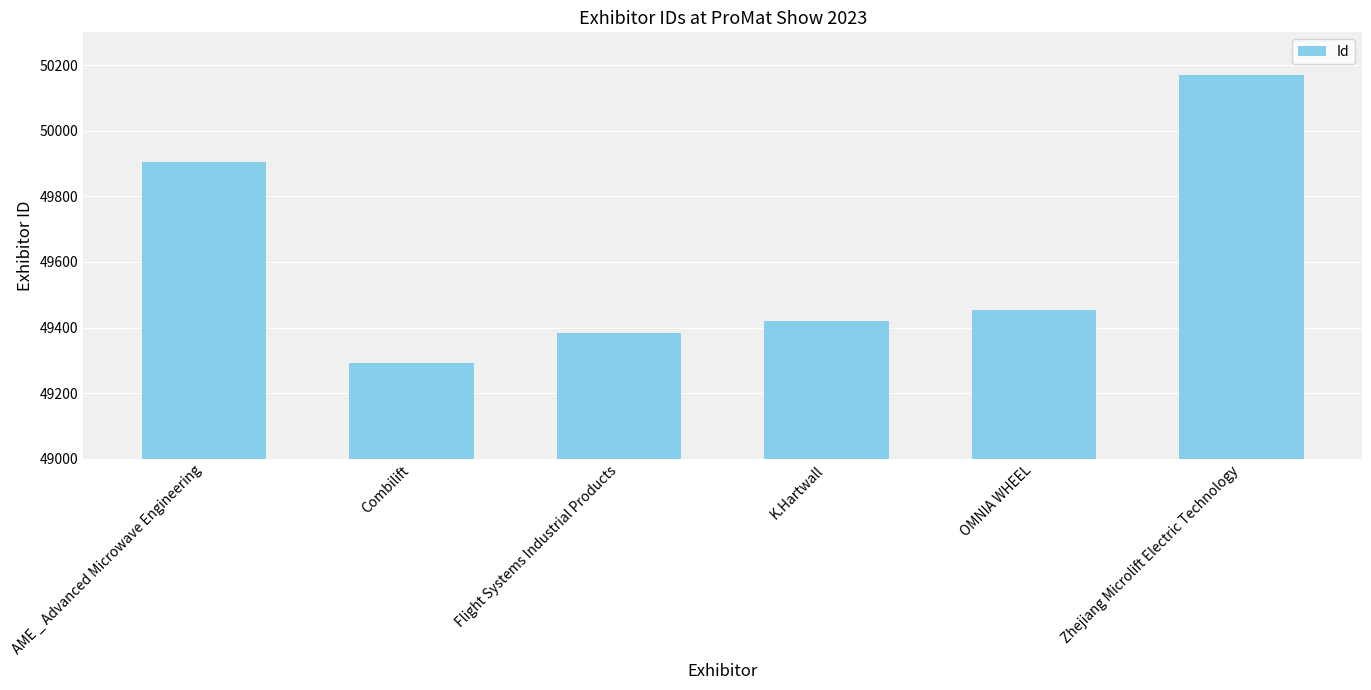

List the labels in order of value, smallest first.

Combilift, Flight Systems Industrial Products, K.Hartwall, OMNIA WHEEL, AME _ Advanced Microwave Engineering, Zhejiang Microlift Electric Technology